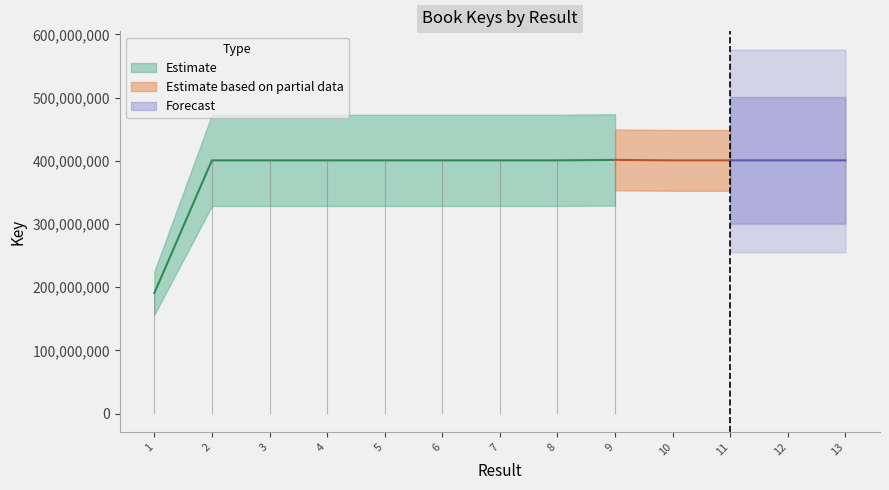

Where does the data first go above 400718205?

2